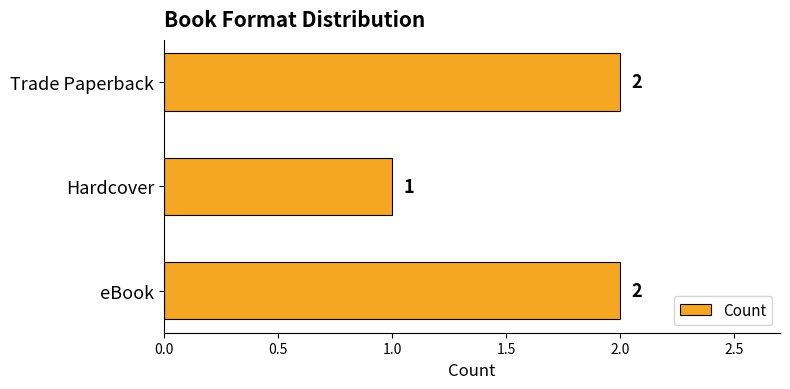

Where is the data nearest to the value 1?

Hardcover